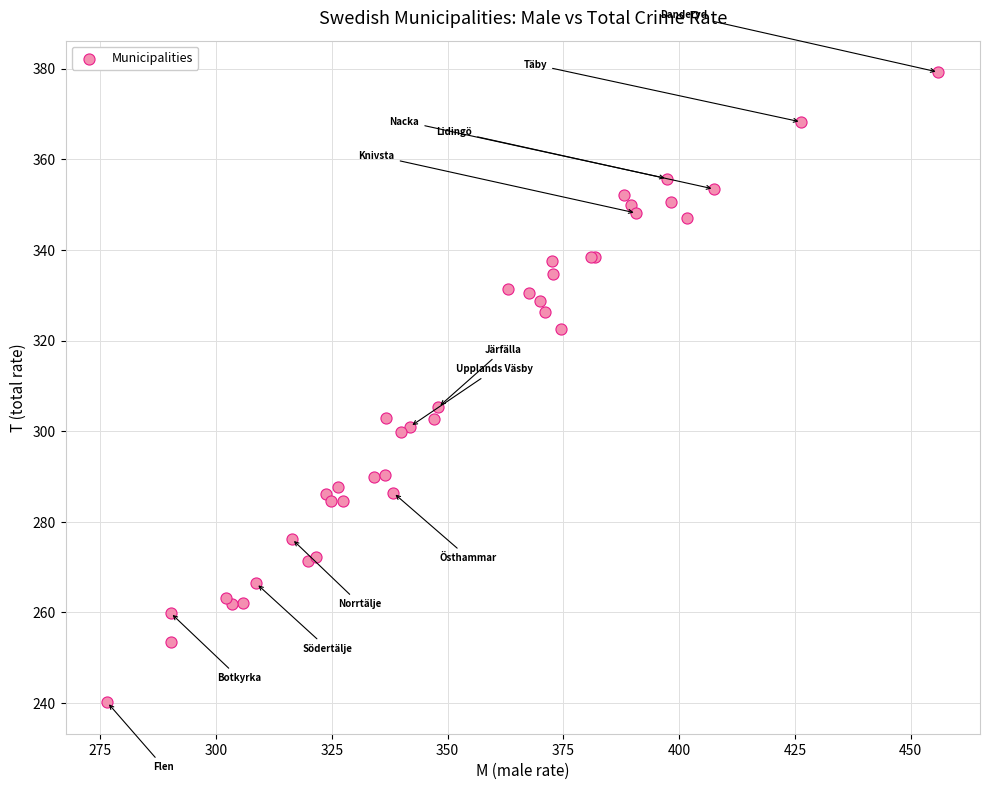

What Y value in the scatter plot is closest to 309?

305.3